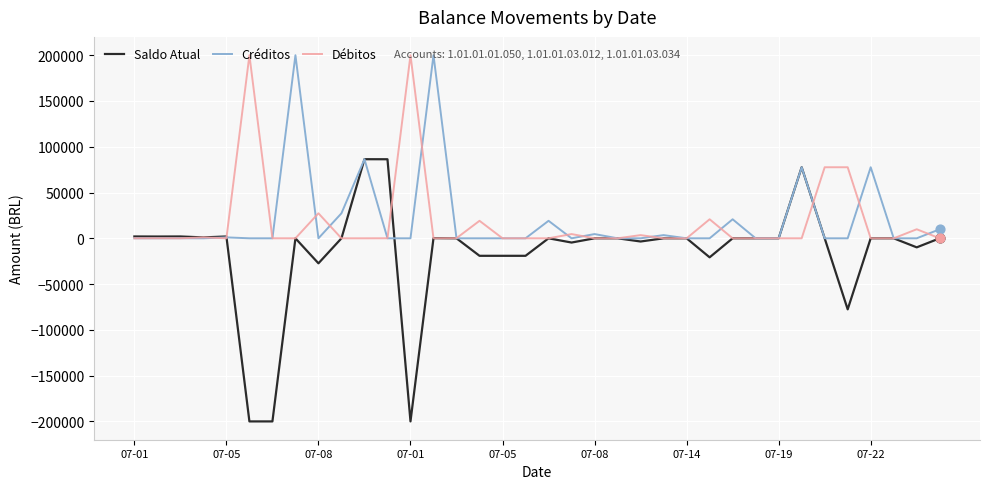

Which series has the widest spread of values?

Saldo Atual